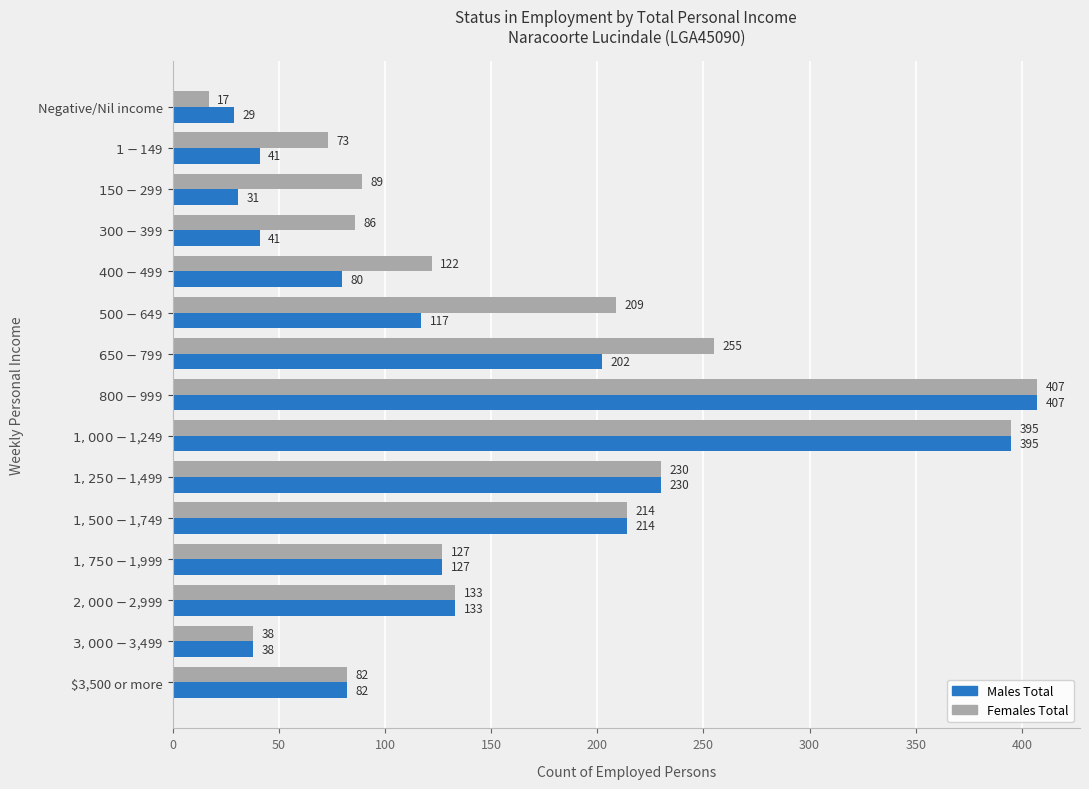

Which series has the largest range (max minus min)?

Females Total